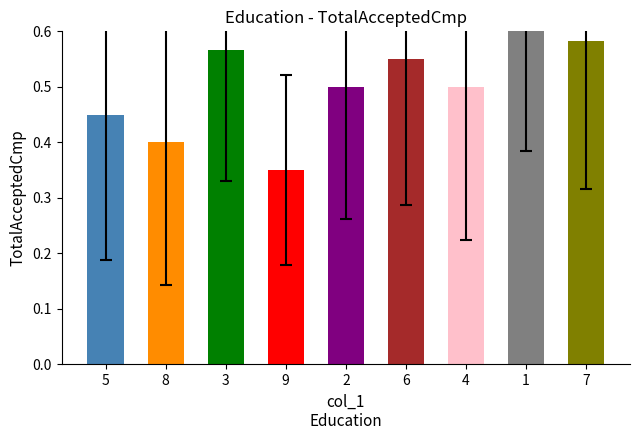

Are the bars grouped side by side (vs. stacked)?

No